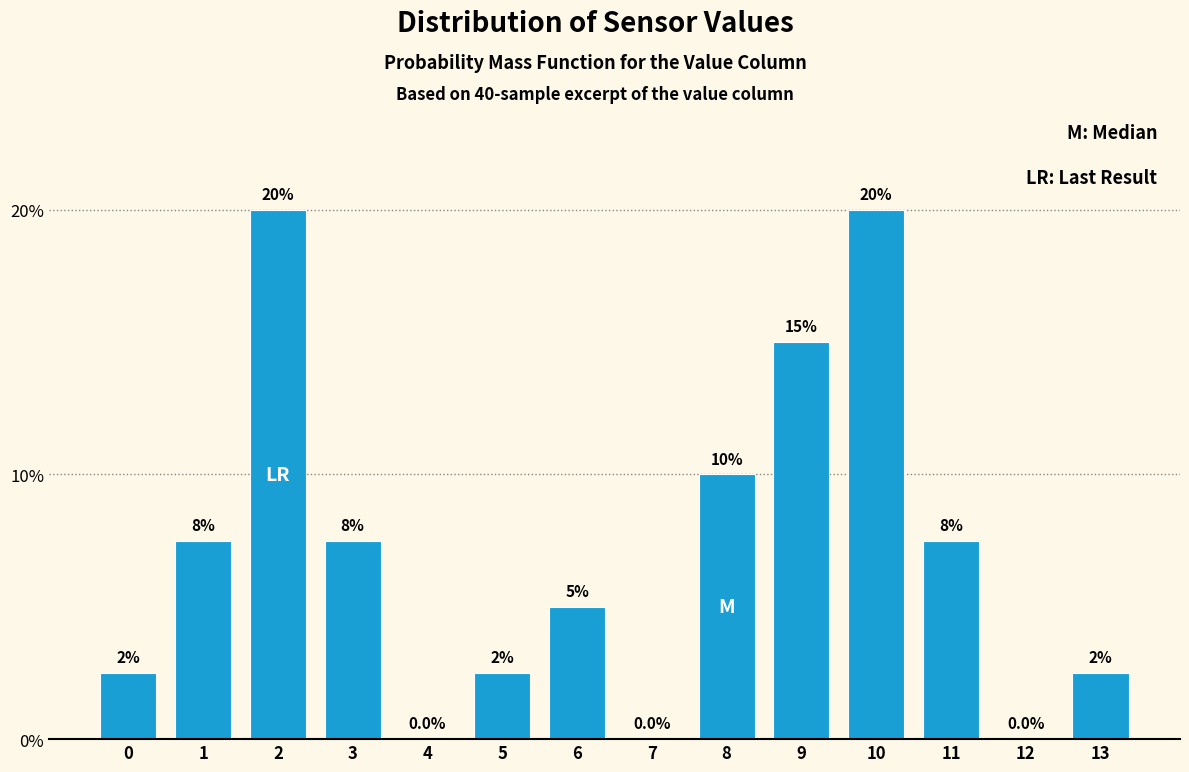

Reading left to right, transcribe all the data shown in this chart.

0=2.5	1=7.5	2=20.0	3=7.5	4=0.0	5=2.5	6=5.0	7=0.0	8=10.0	9=15.0	10=20.0	11=7.5	12=0.0	13=2.5